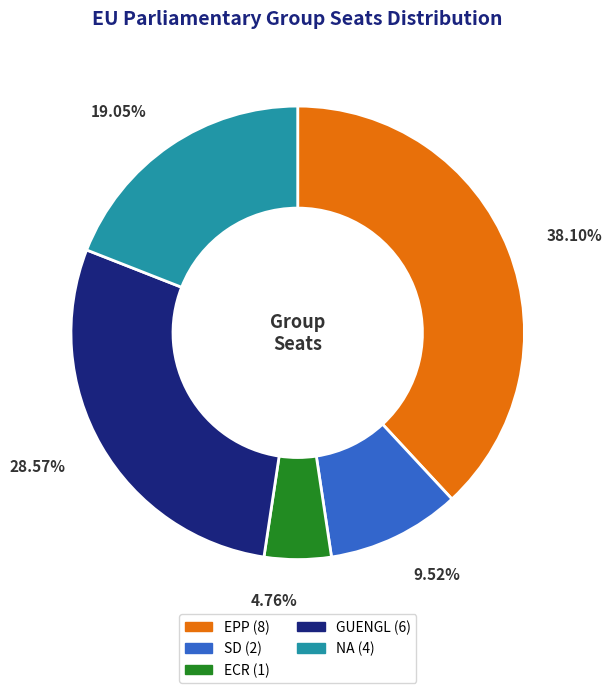

To the nearest percent, what percentage of the pie is SD?

10%